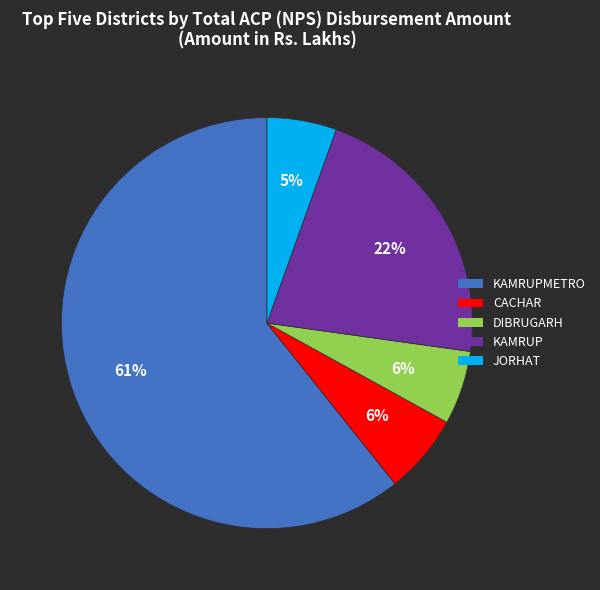

Is the sum of KAMRUP and KAMRUPMETRO greater than half?

Yes